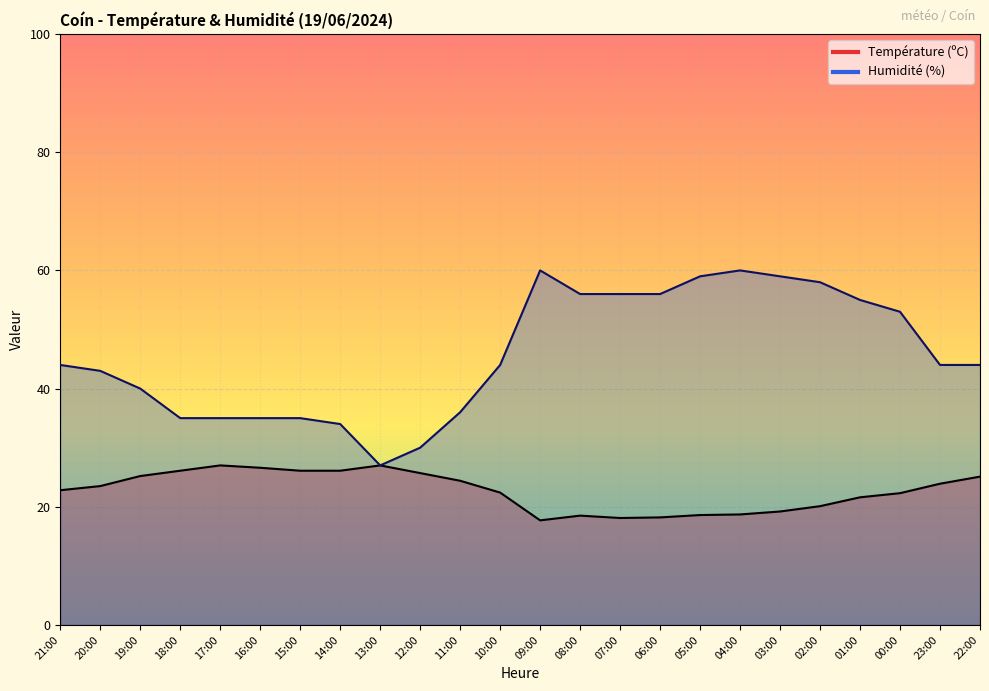

True or false: Température (ºC) and Humidité (%) intersect in this chart.

False